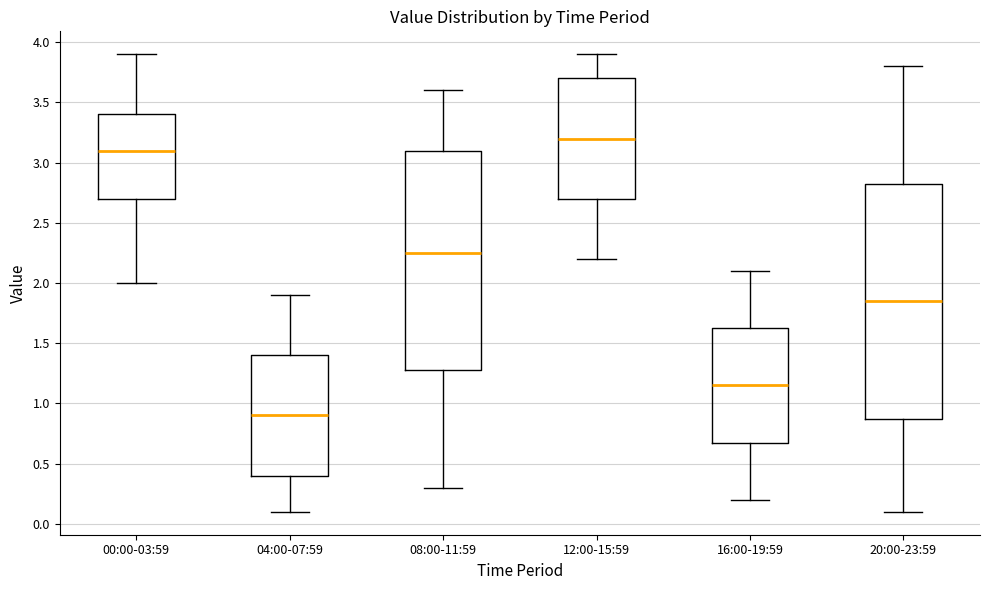

Where is the upper edge of the box for 16:00-19:59 on the y-axis? The values are not printed on the chart, so give them approximately, as read against the axis.

1.65